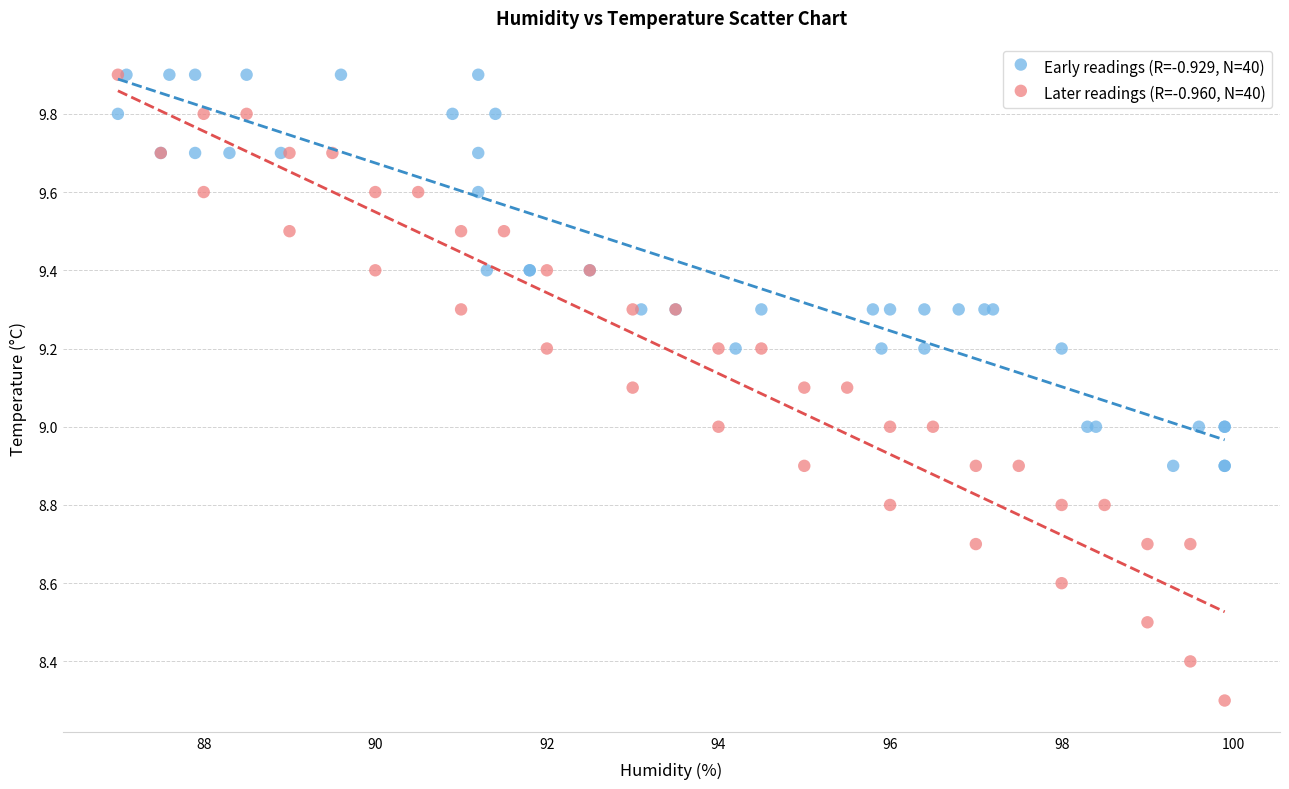

Which series reaches the minimum Y coordinate?

Later readings (R=-0.960, N=40)